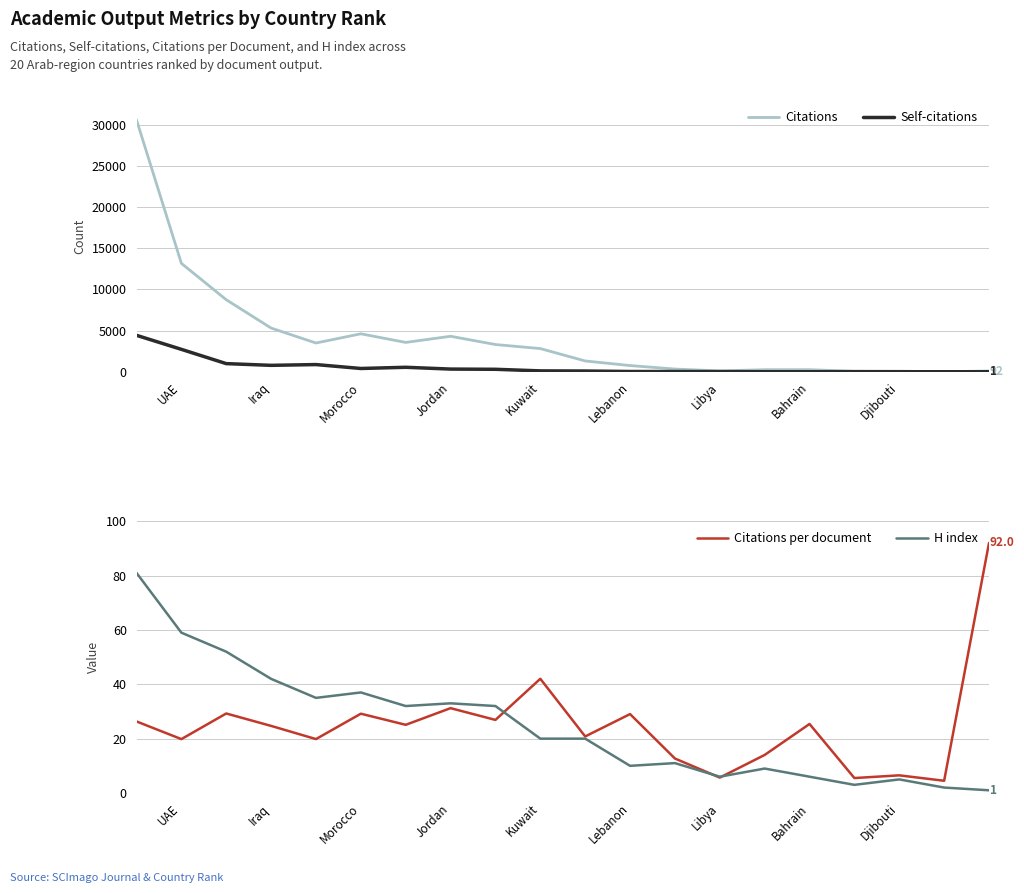

Is the value of Citations at UAE greater than the value of Self-citations at Kuwait?

Yes